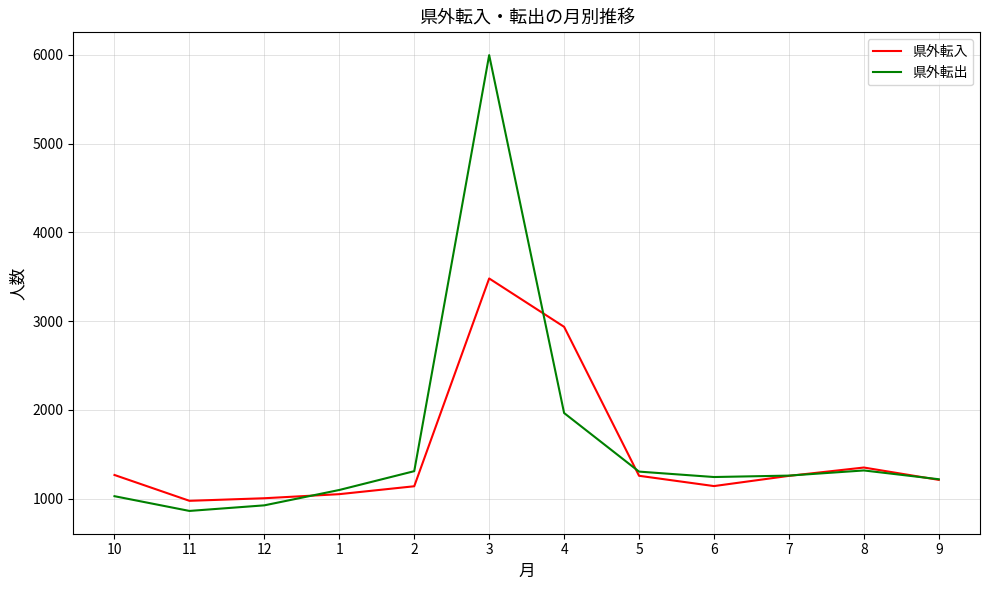

What is the average value of the 県外転入 series?

1505